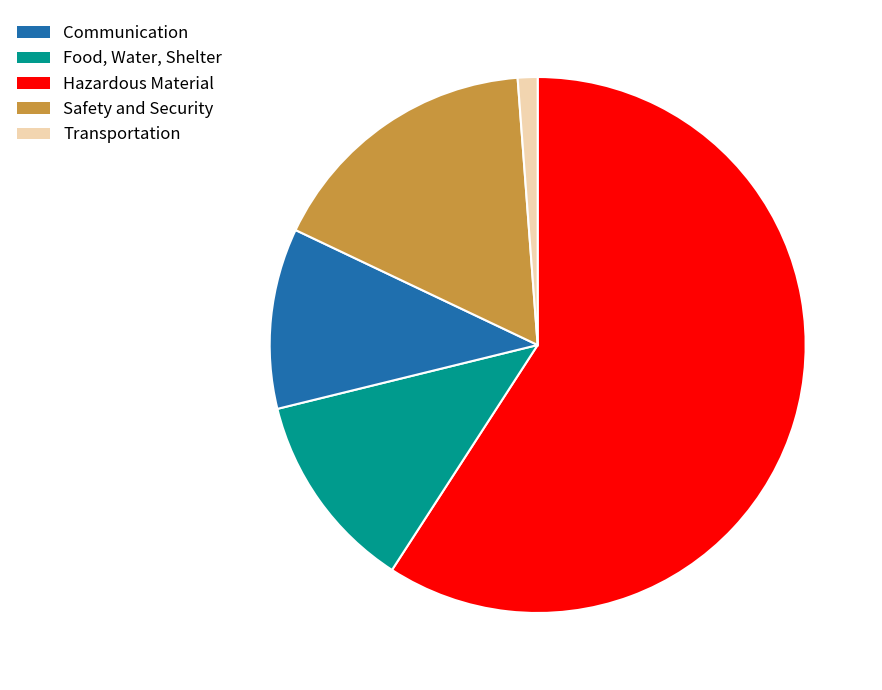

Does any single category account for the majority?

Yes